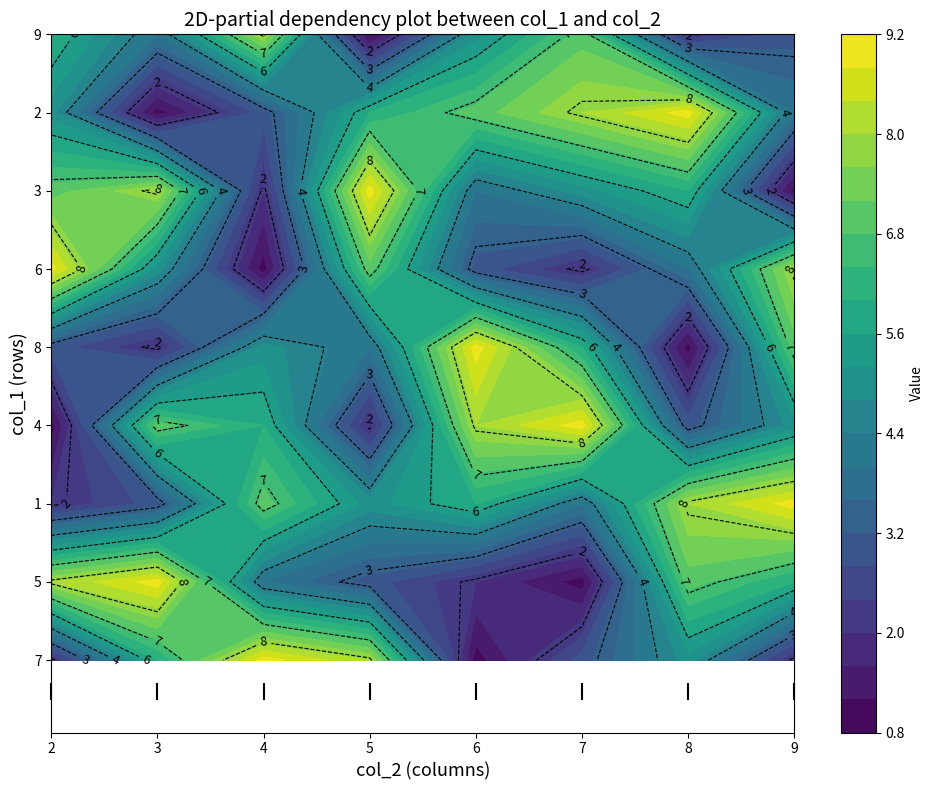

At how many categories does at least one series exceed 7?

8